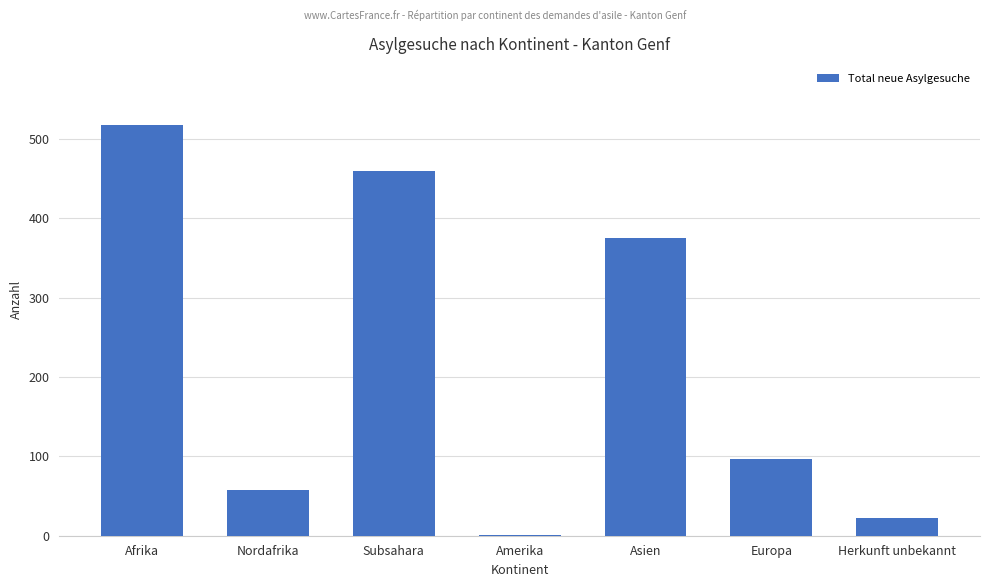

What is the greatest value displayed?

517